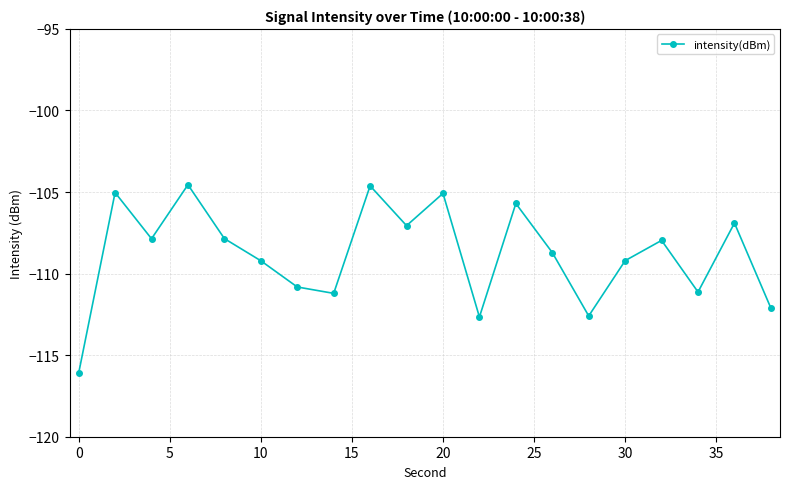

How many interior local peaks (higher than both neighbors) does the data have?

7